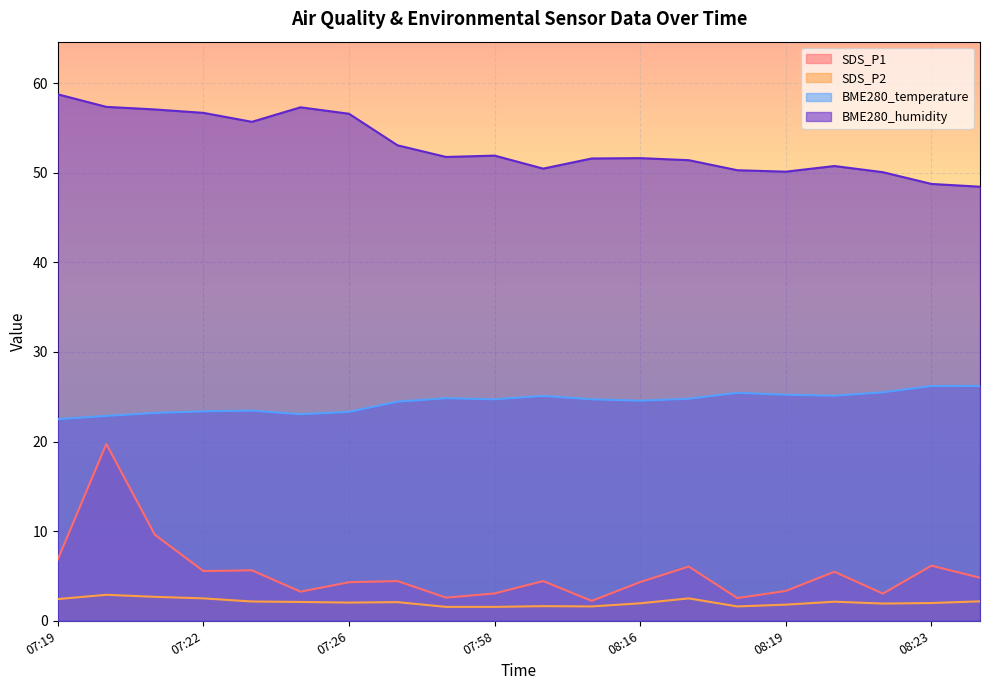

Rank the categories by BME280_temperature value from highest to lowest.

08:24, 08:23, 08:21, 08:18, 08:19, 08:20, 08:13, 07:56, 08:17, 07:58, 08:15, 08:16, 07:55, 07:24, 07:22, 07:26, 07:21, 07:25, 07:20, 07:19